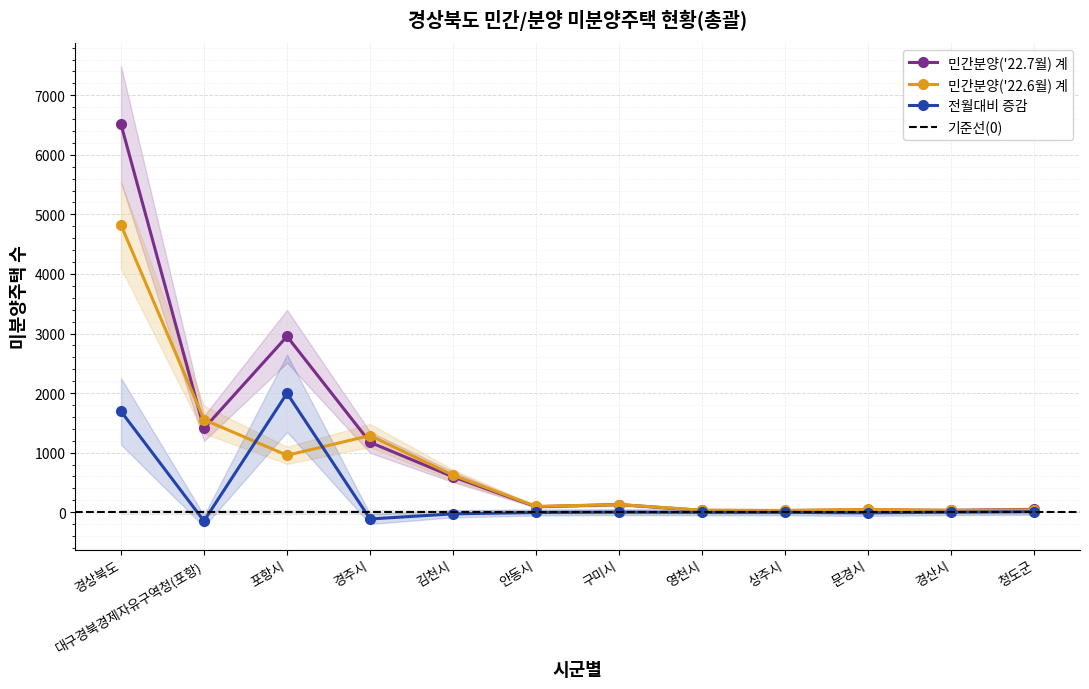

Does the chart display data point markers on the line(s)?

Yes